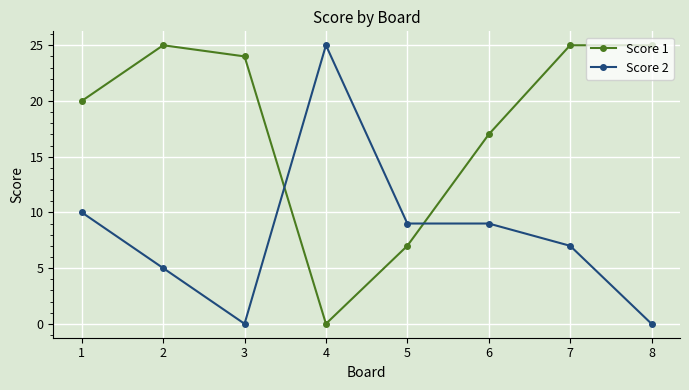

True or false: Score 1 has more than 2 points higher than both neighbors.

False